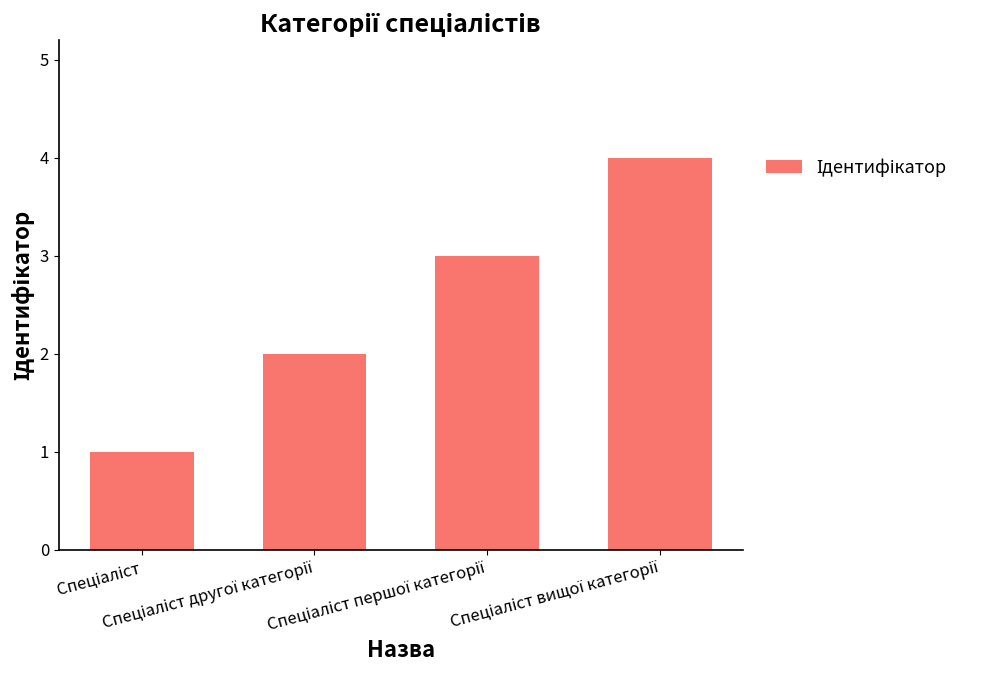

What is the difference between the maximum and minimum values?

3